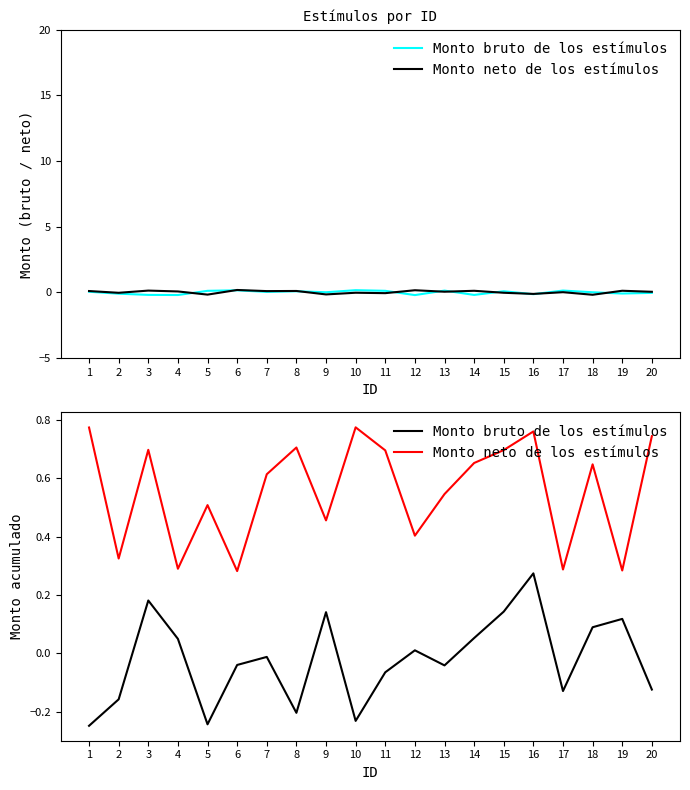

True or false: Monto neto de los estímulos has a value of 0.4 at 7.

False